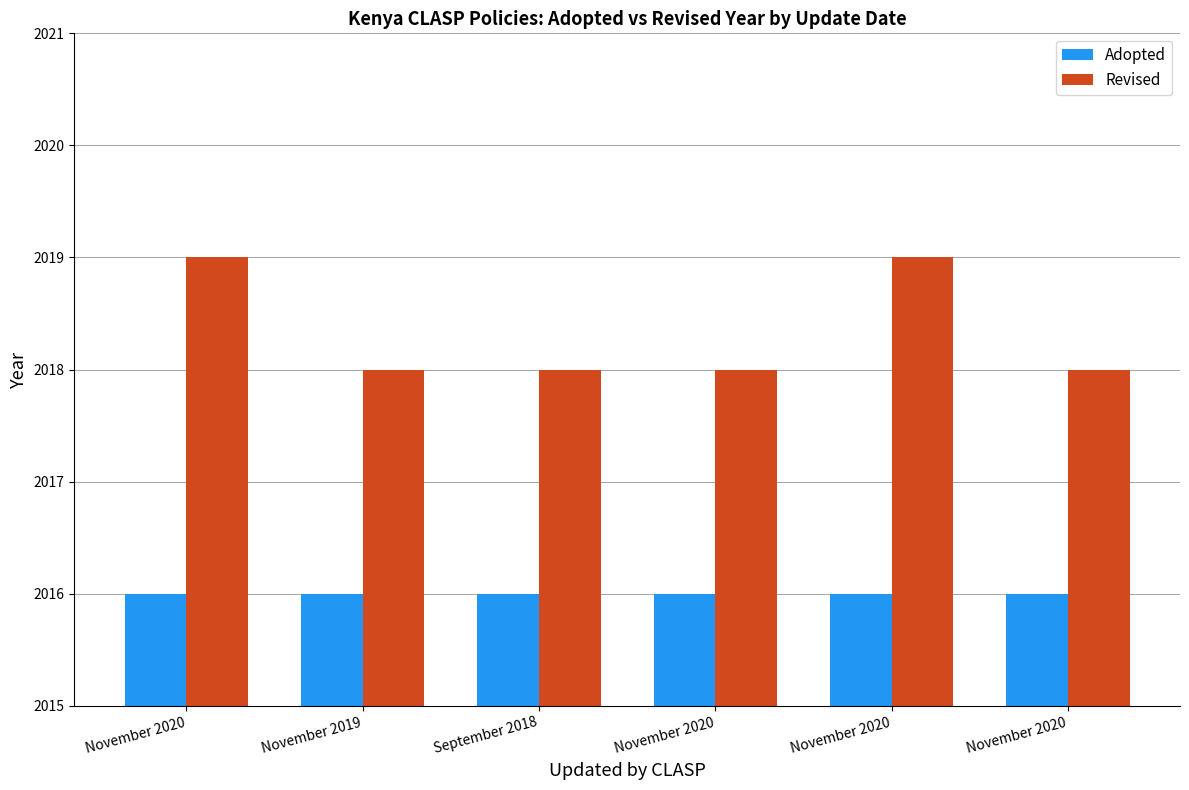

How many bars are there in total?

12